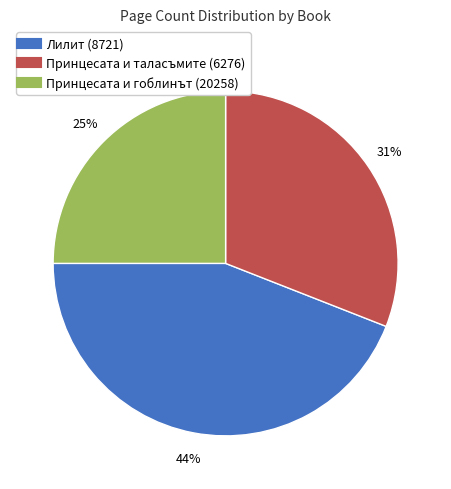

Which category has the biggest portion of the pie?

Лилит (8721)